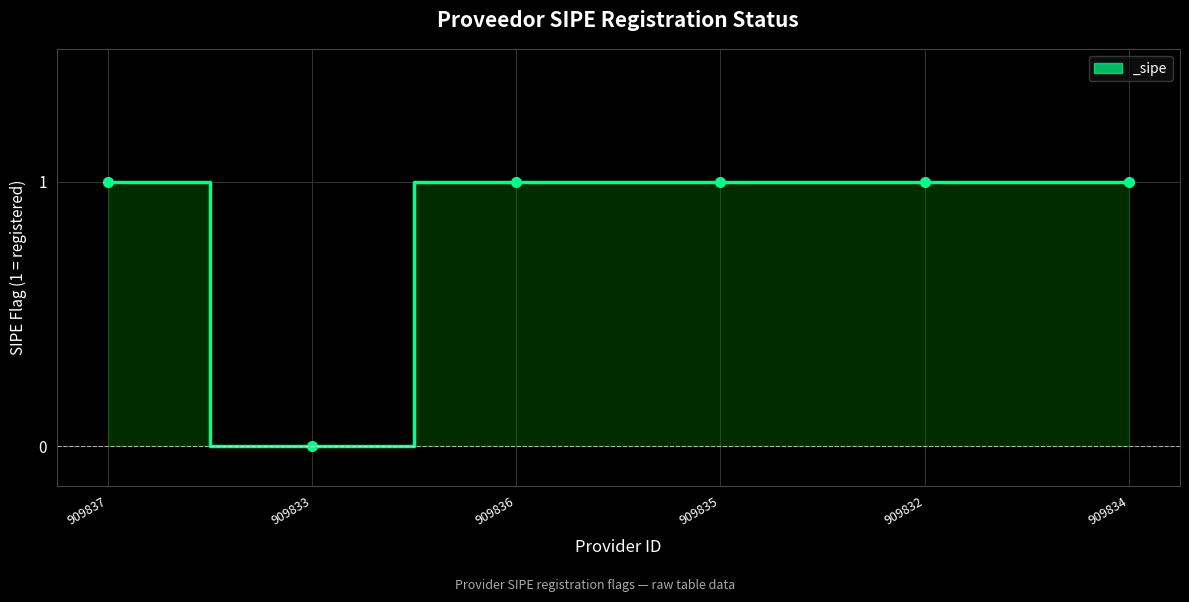

How many lines are shown in the chart?

1